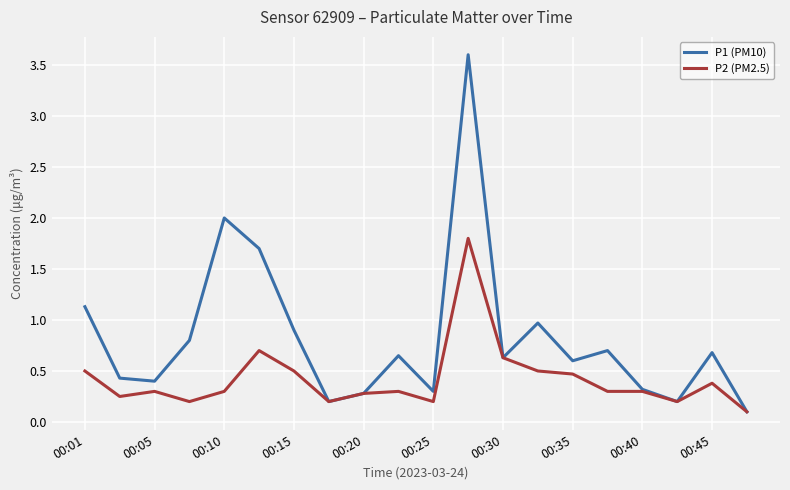

True or false: P2 (PM2.5) has more than 0 points higher than both neighbors.

True